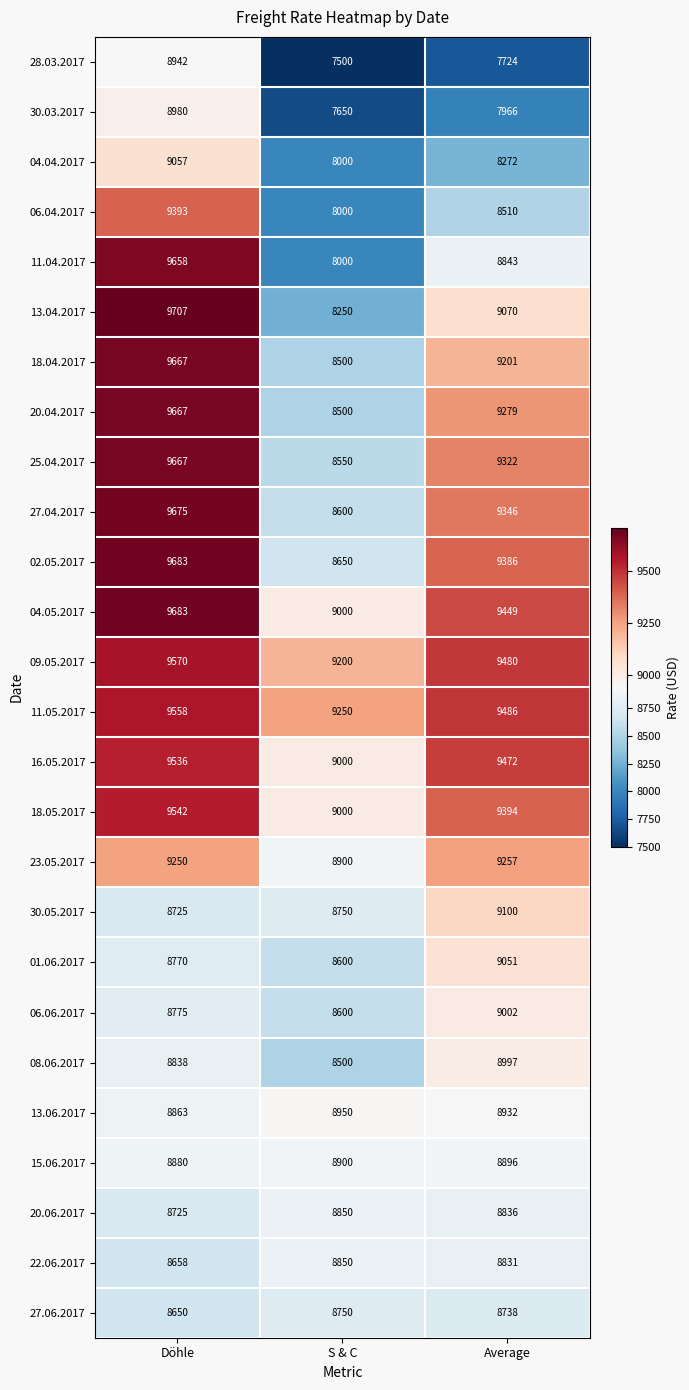

What is the difference between the highest and lowest values at Average?

1762